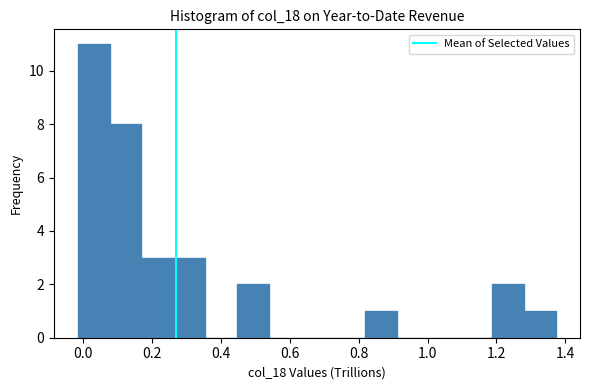

Reading left to right, list every bar in this chart as the range it spans on the x-axis followed by its height. Neither the bar edges nor the heights are printed on the chart, so give them approximately, as read against the axes.

-0.02 to 0.08: 11
0.08 to 0.16: 8
0.16 to 0.26: 3
0.26 to 0.36: 3
0.36 to 0.44: 0
0.44 to 0.54: 2
0.54 to 0.64: 0
0.64 to 0.72: 0
0.72 to 0.82: 0
0.82 to 0.92: 1
0.92 to 1.00: 0
1.00 to 1.10: 0
1.10 to 1.18: 0
1.18 to 1.28: 2
1.28 to 1.38: 1